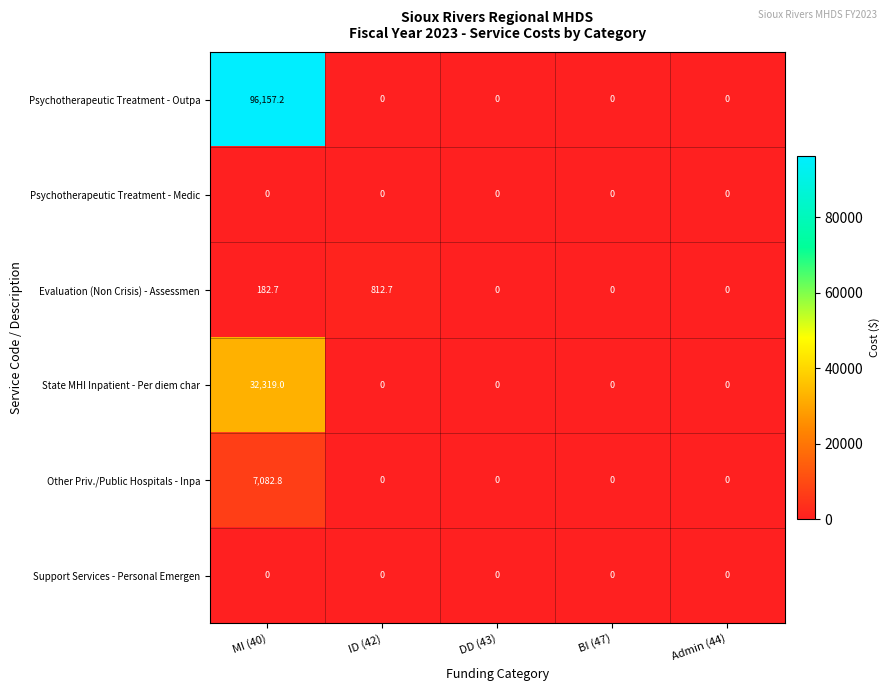

Which series has the largest total across all categories?

Psychotherapeutic Treatment - Outpa